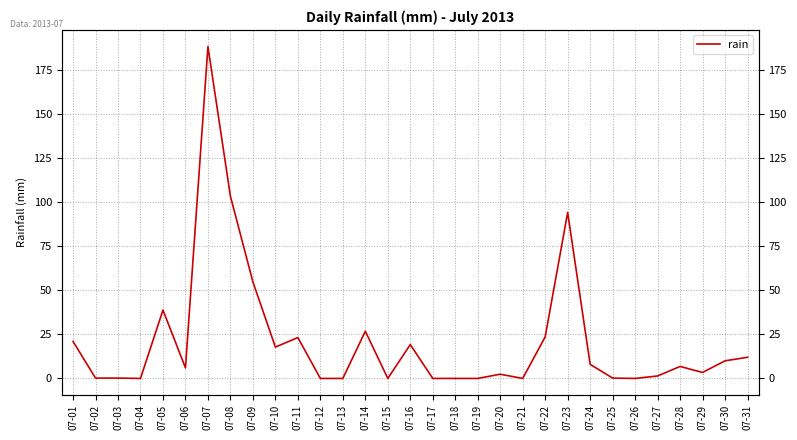

Which label corresponds to the smallest value in the chart?

07-04